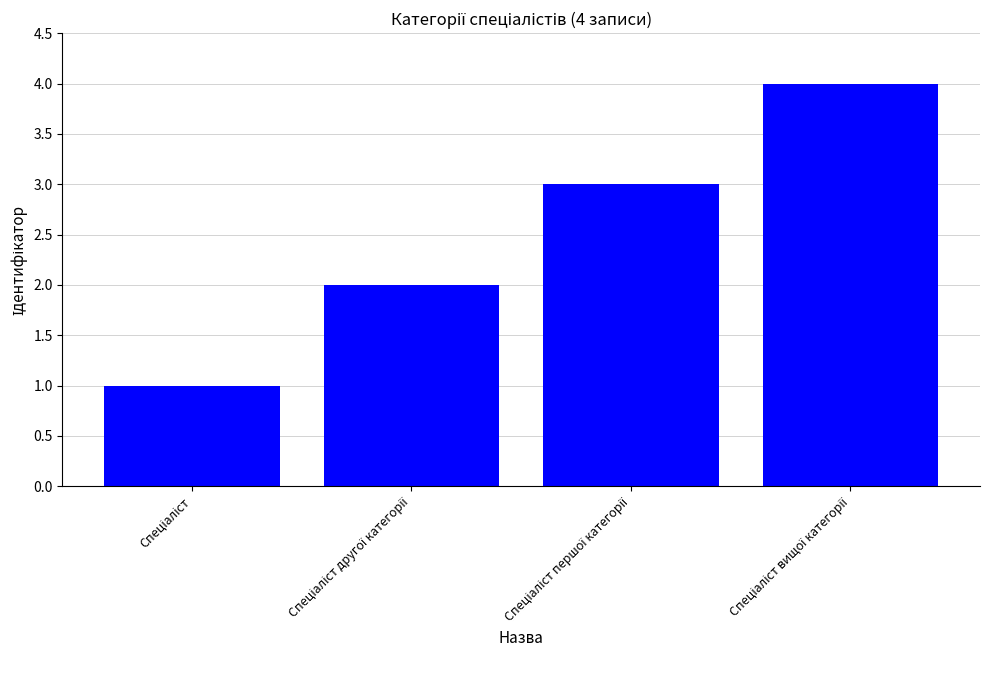

What is the sum of all values?

10